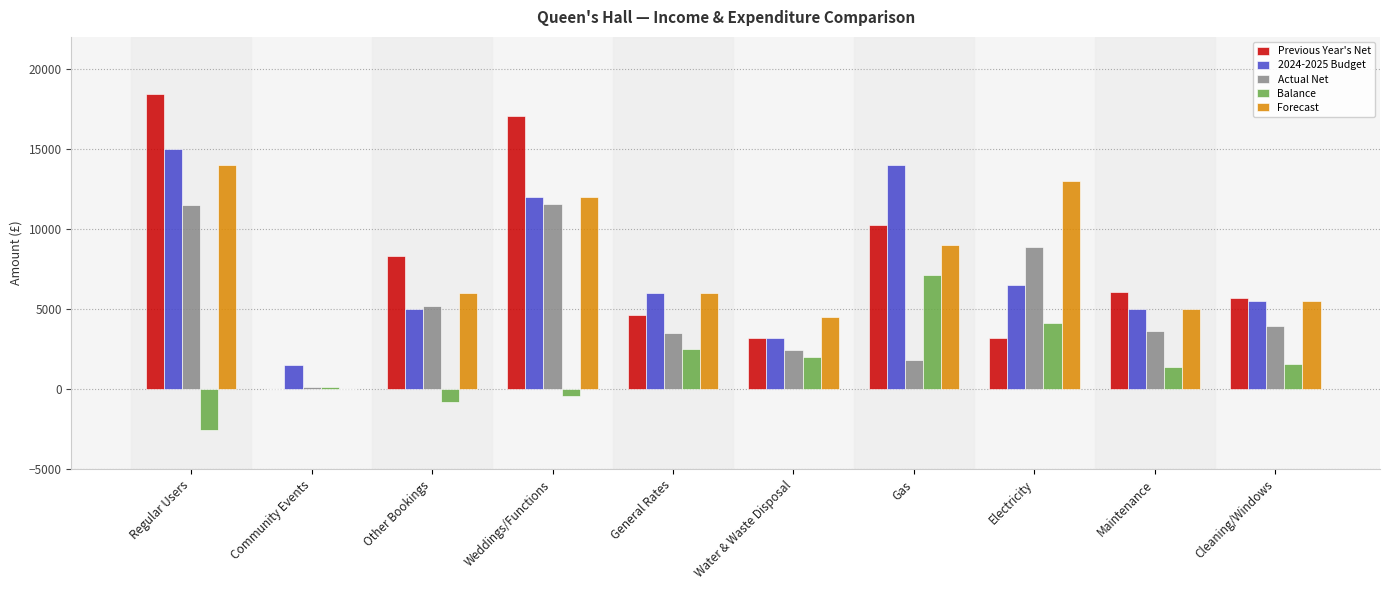

Which series changed the most between Regular Users and Cleaning/Windows?

Previous Year's Net